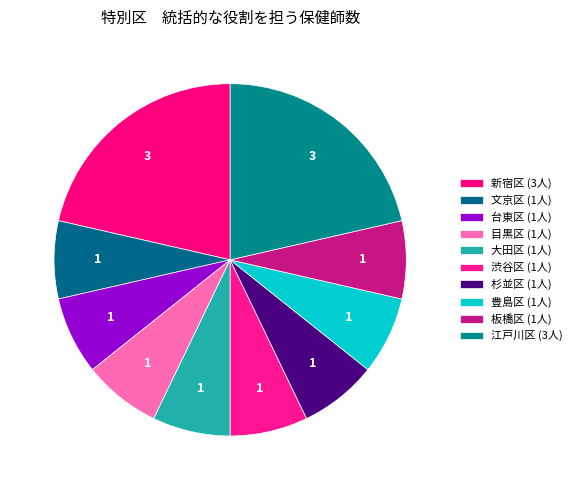

Rank the categories by value from lowest to highest.

文京区, 台東区, 目黒区, 大田区, 渋谷区, 杉並区, 豊島区, 板橋区, 新宿区, 江戸川区